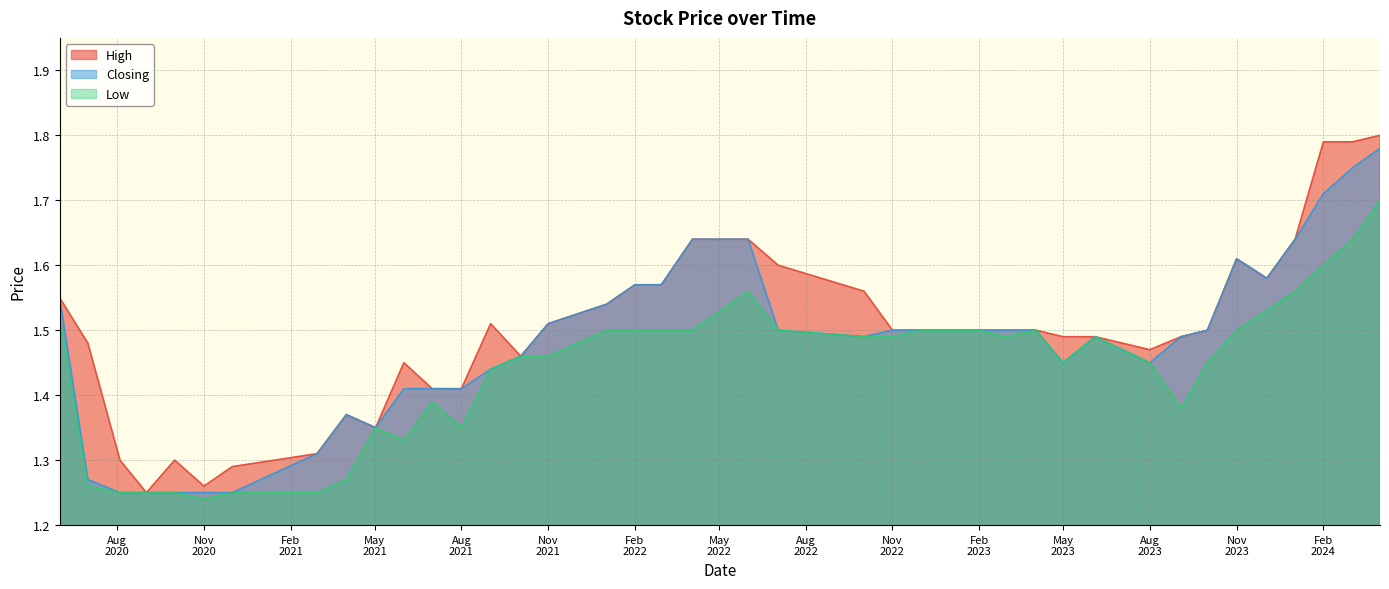

Rank the series at 03/04/2022 from lowest to highest value.

Low, High, Closing